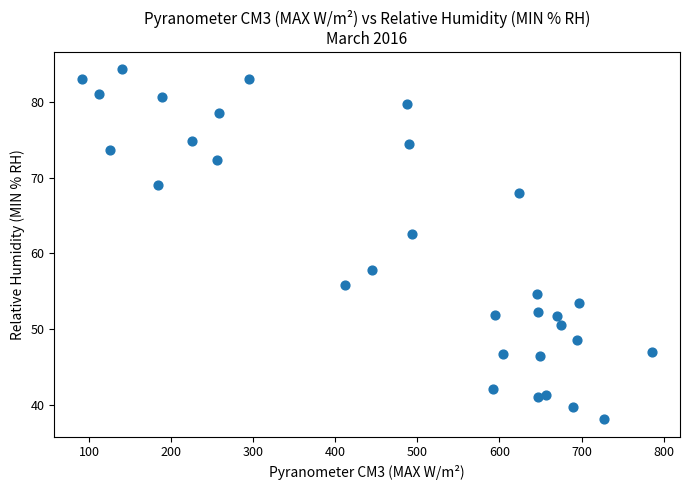

What is the range of Y values (max minus min)?

46.2